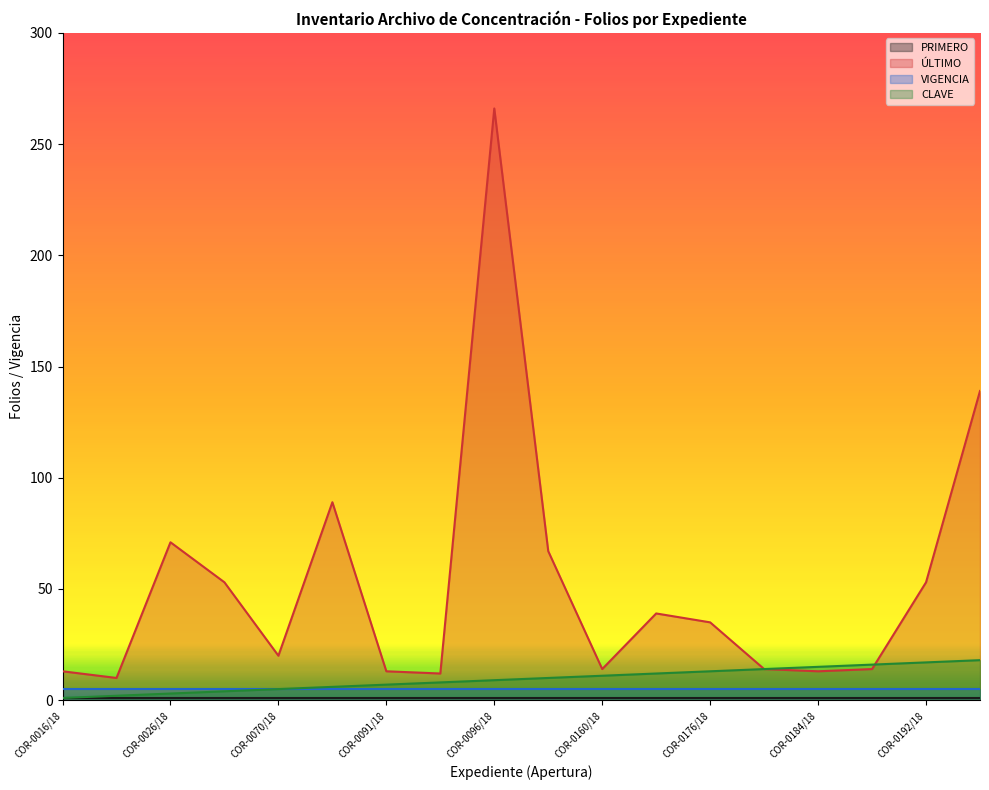

The value of ÚLTIMO at COR-0016/18 is 13. True or false?

True